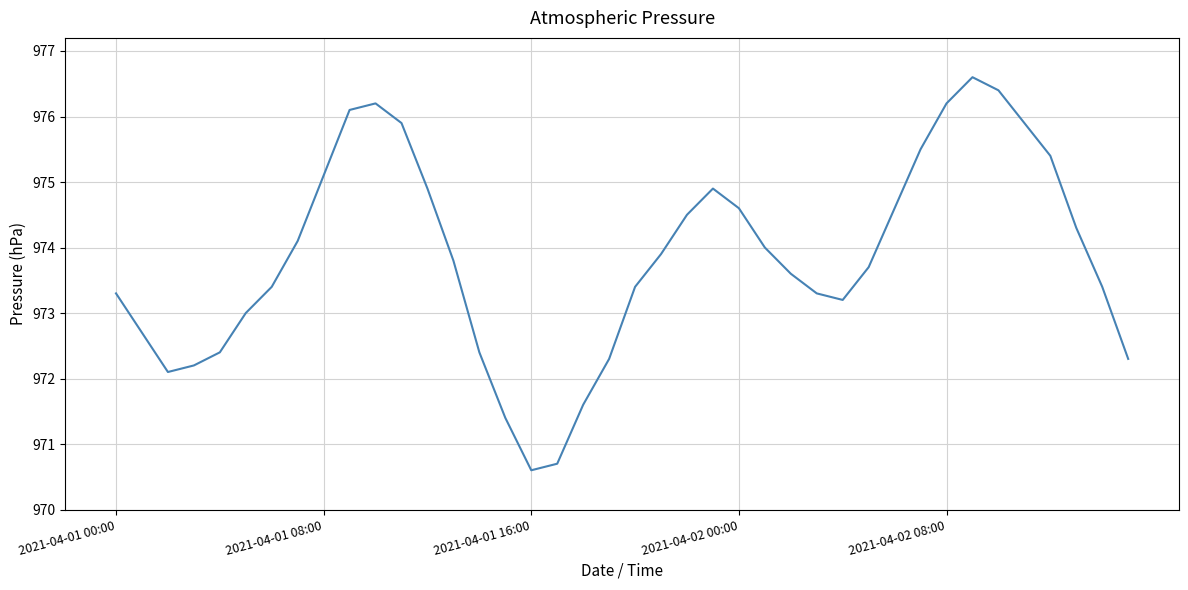

What is the maximum value shown in the chart?

976.6